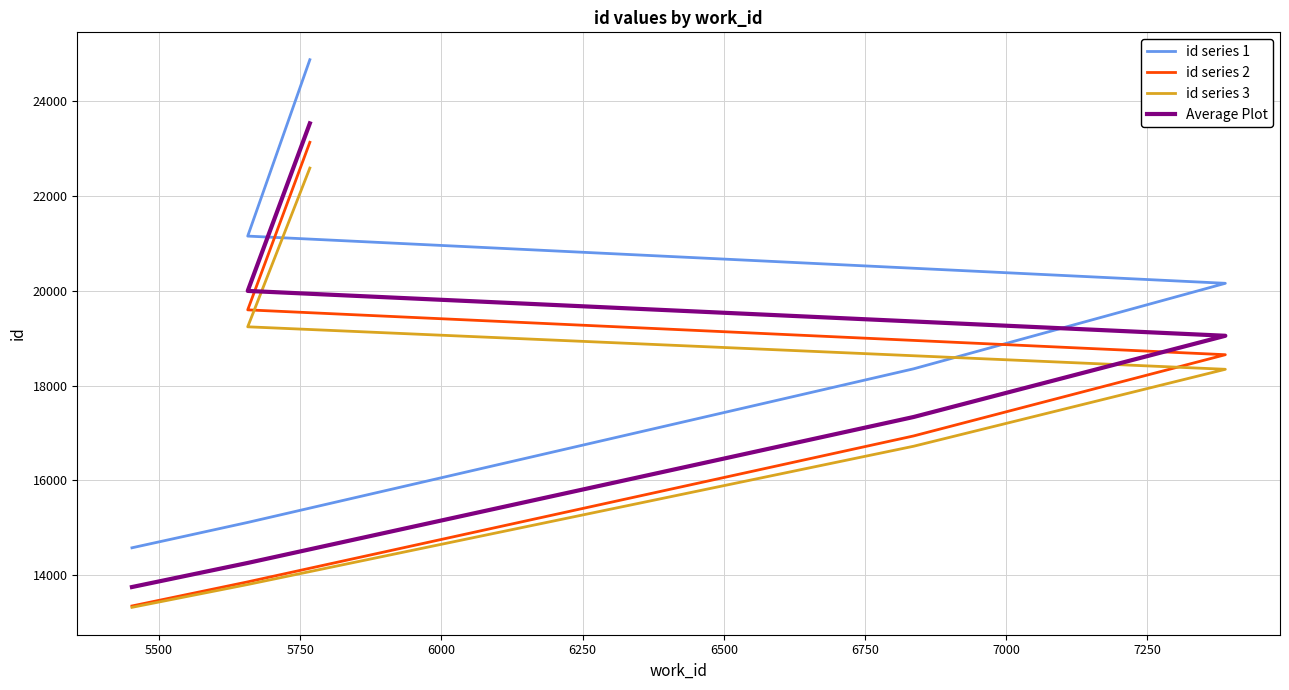

Count the number of data series in this chart.

4